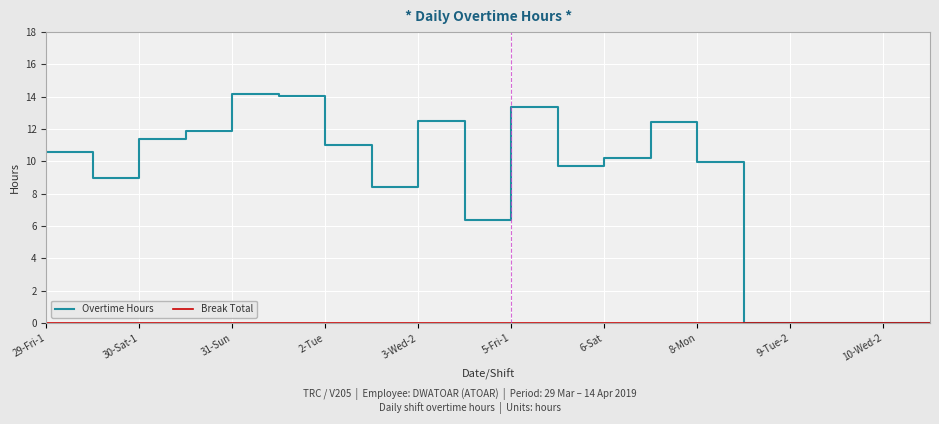

Which series has the largest range (max minus min)?

Overtime Hours